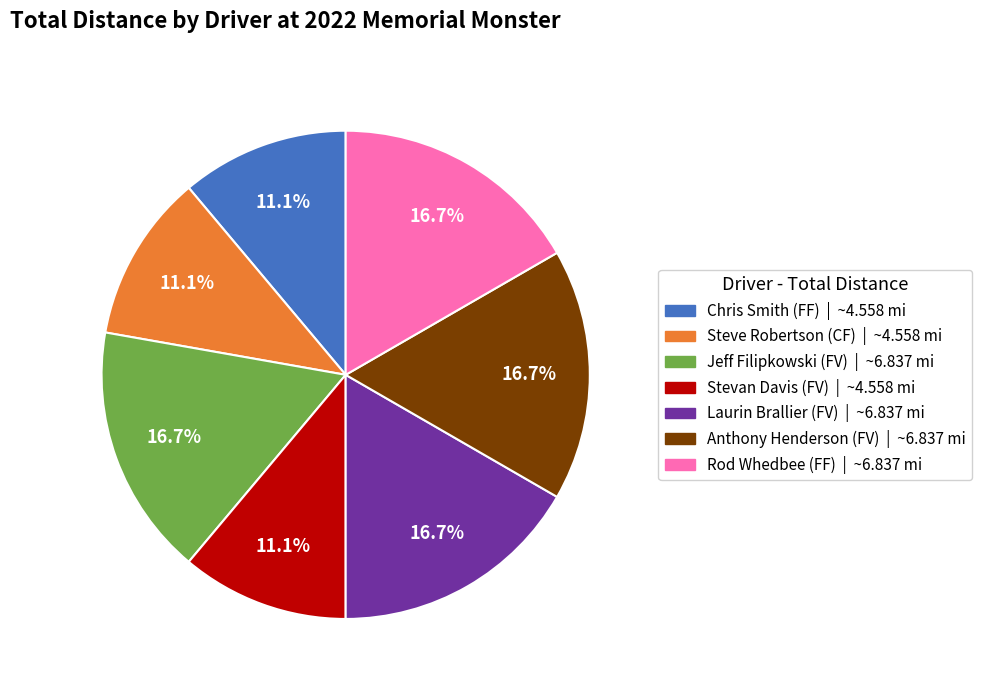

Is there any slice that represents more than half of the pie?

No